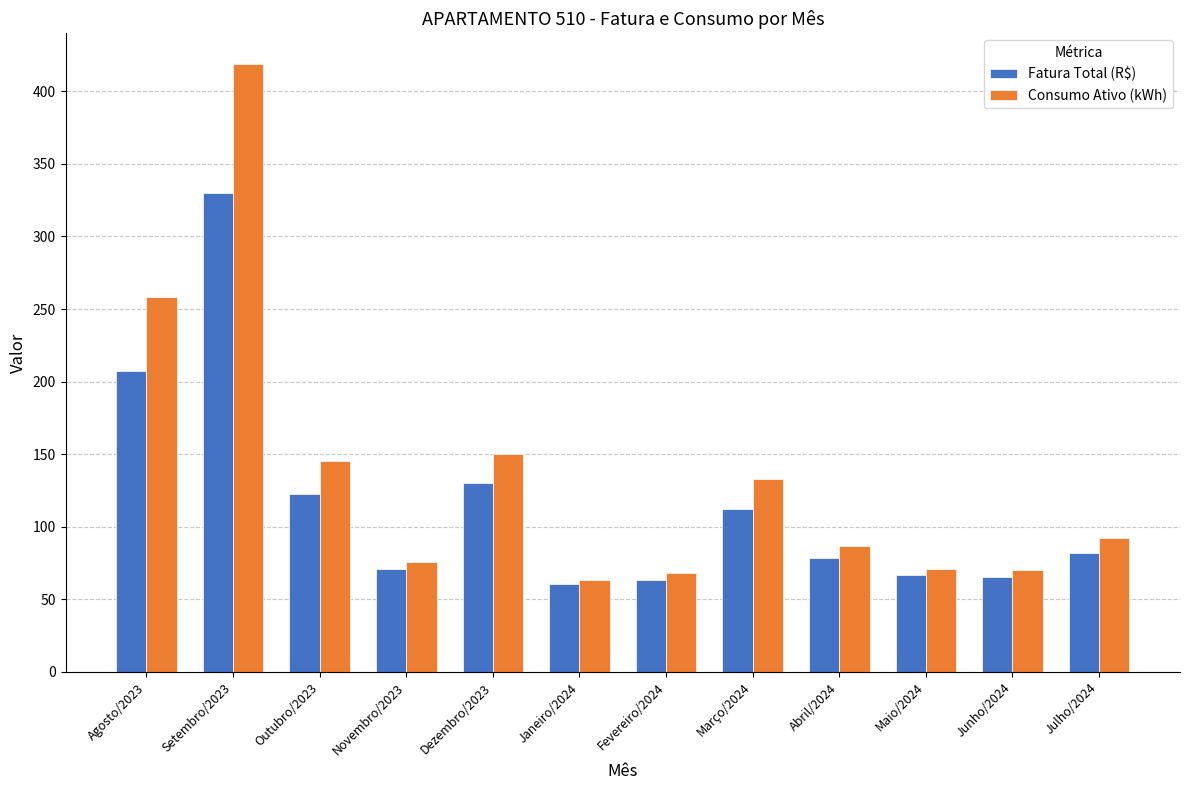

True or false: Fatura Total (R$) has a value of 82.2 at Julho/2024.

True